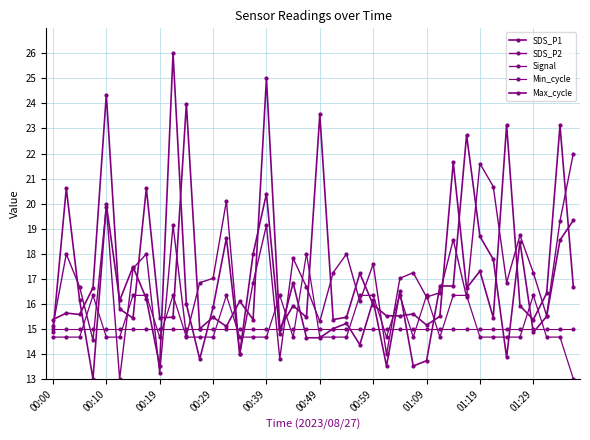

At which label does Signal first exceed 14?

00:00